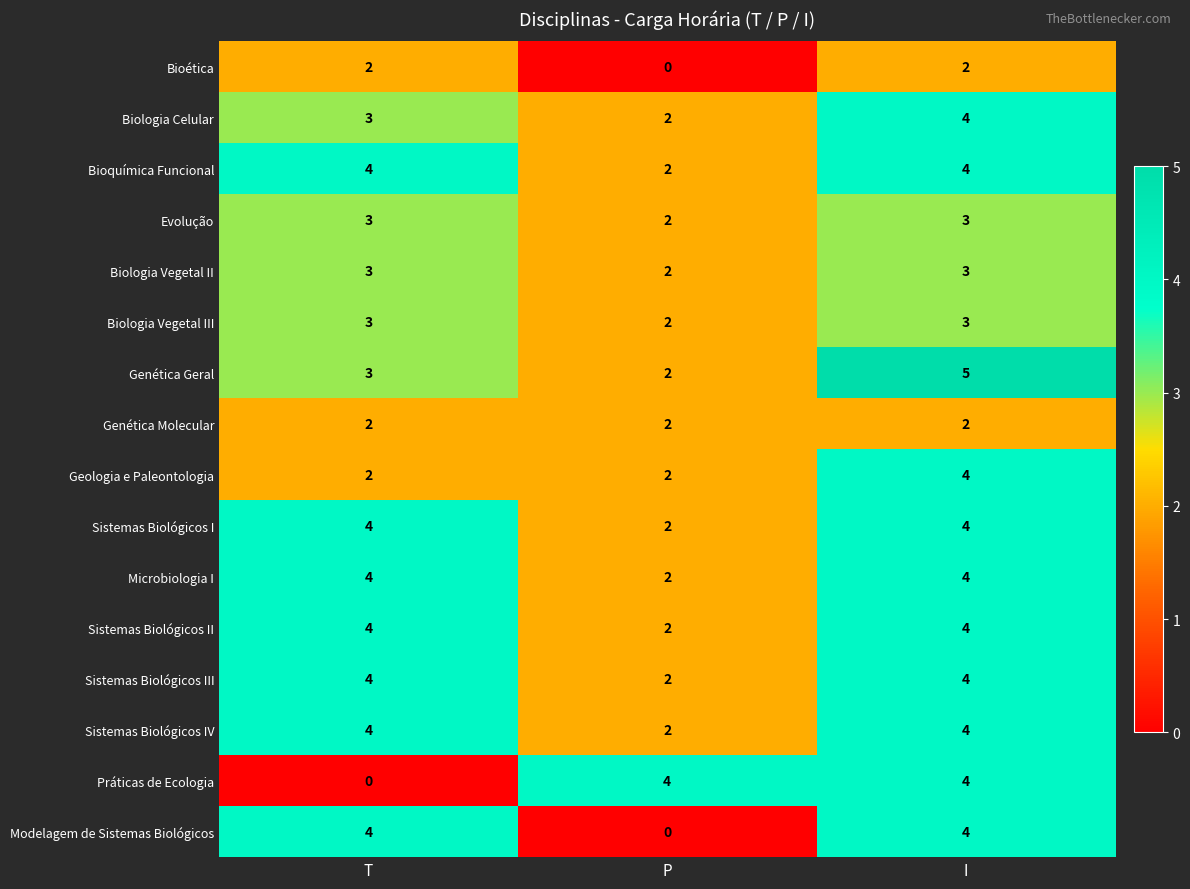

At which category is the sum across all series the highest?

I